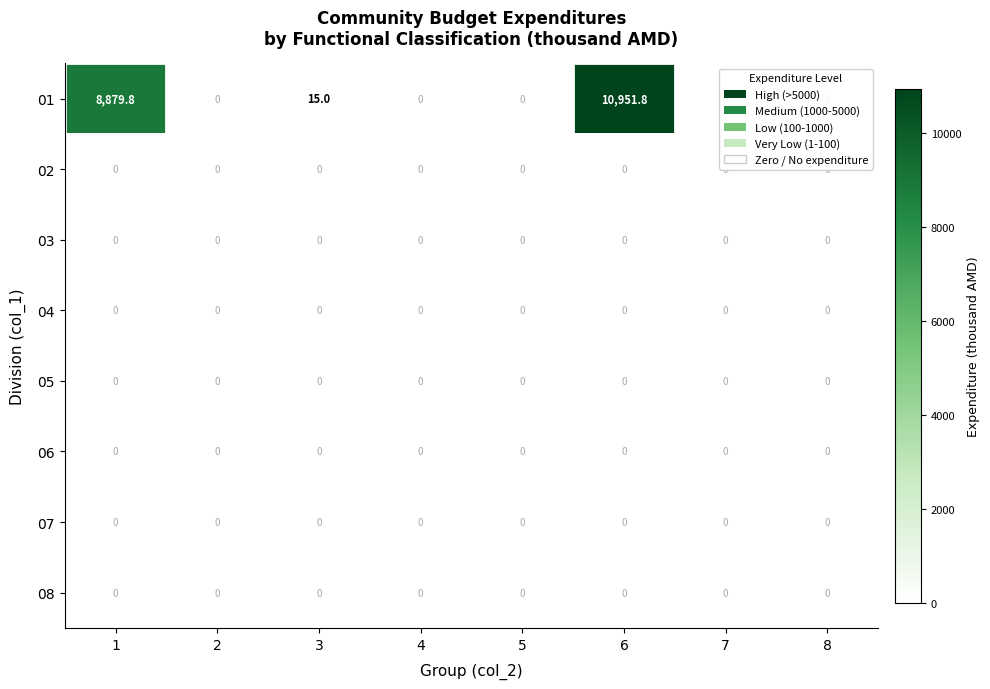

Is it true that 08 equals 0.0 at 6?

True